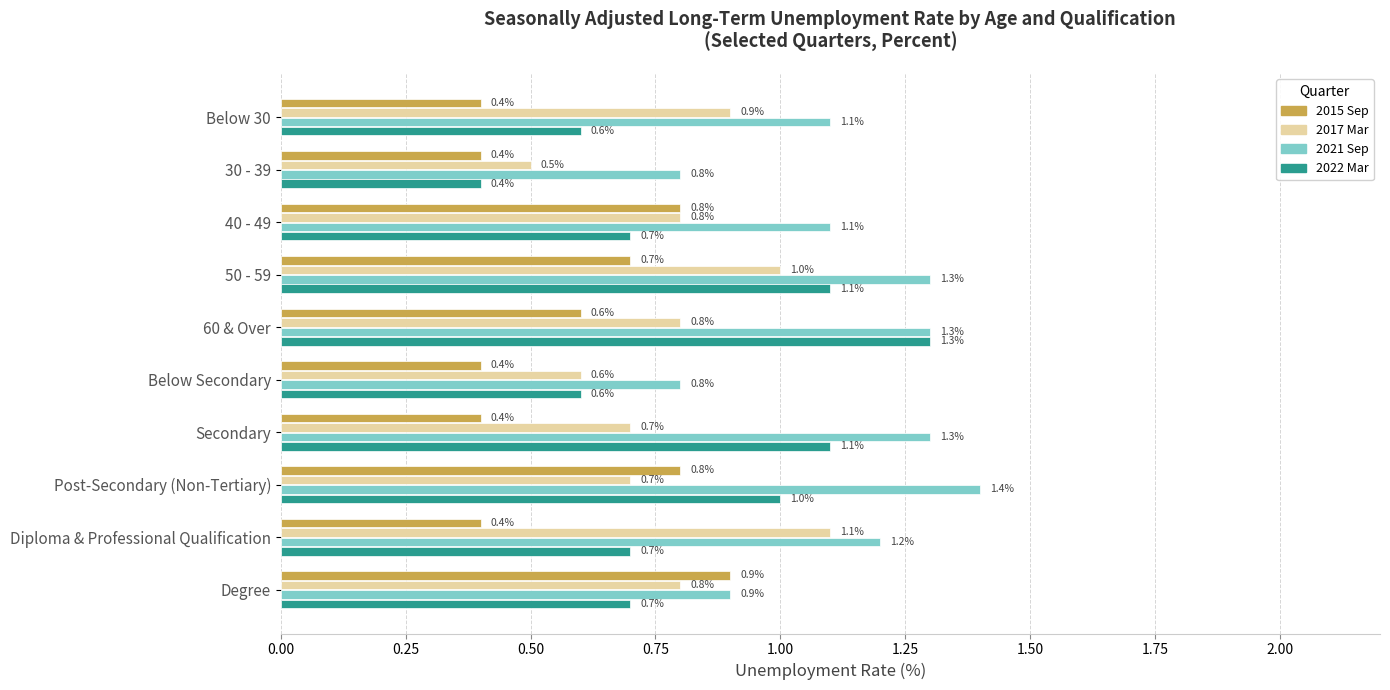

The value of 2021 Sep at Secondary is 1.3. True or false?

True